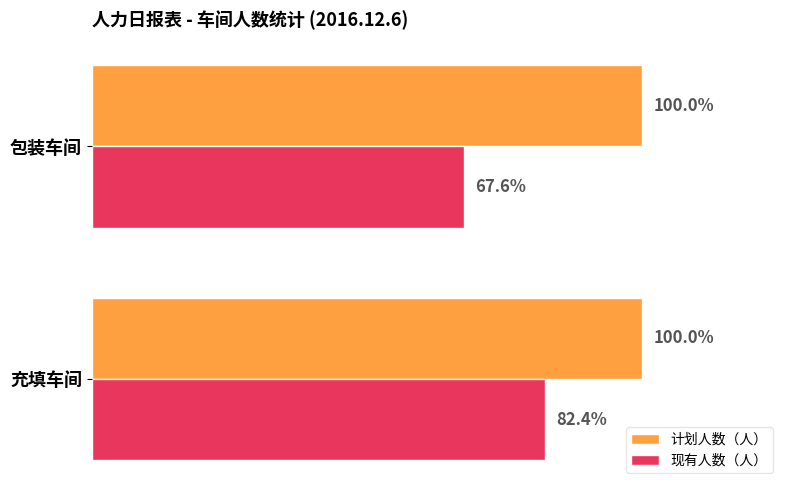

Which series has the largest range (max minus min)?

现有人数（人）